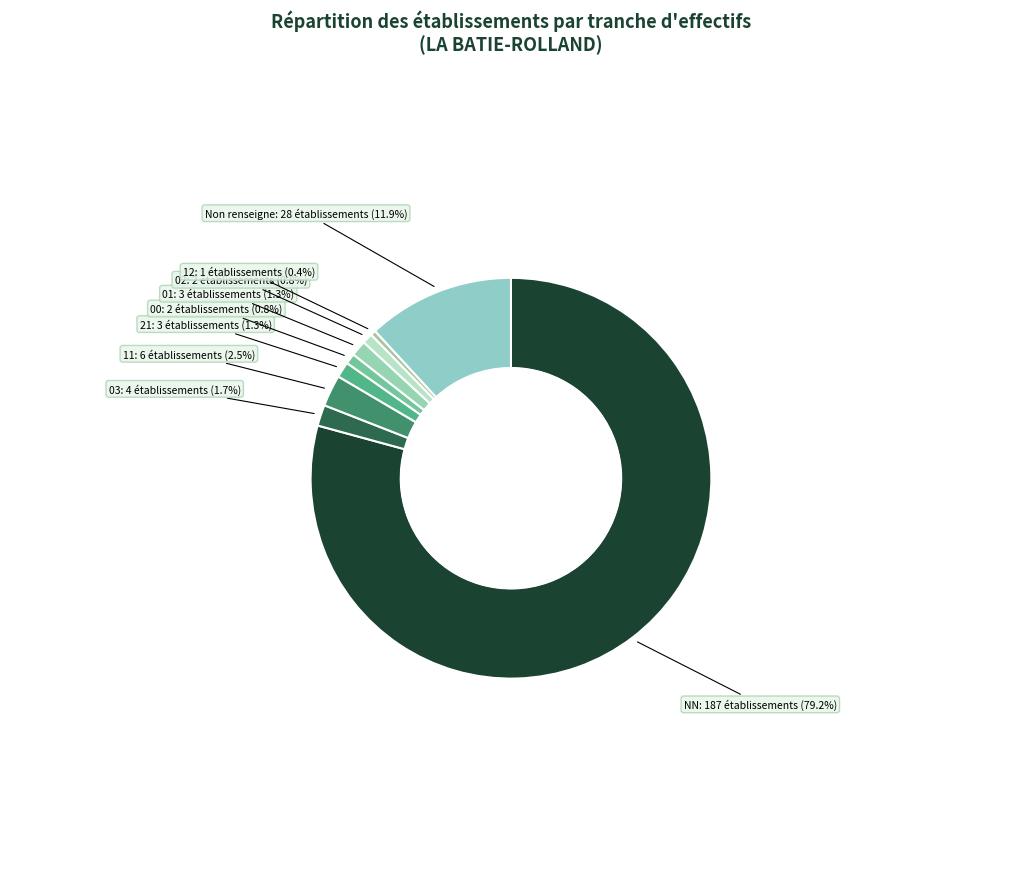

Do 21 and 02 together represent more than half of the pie?

No